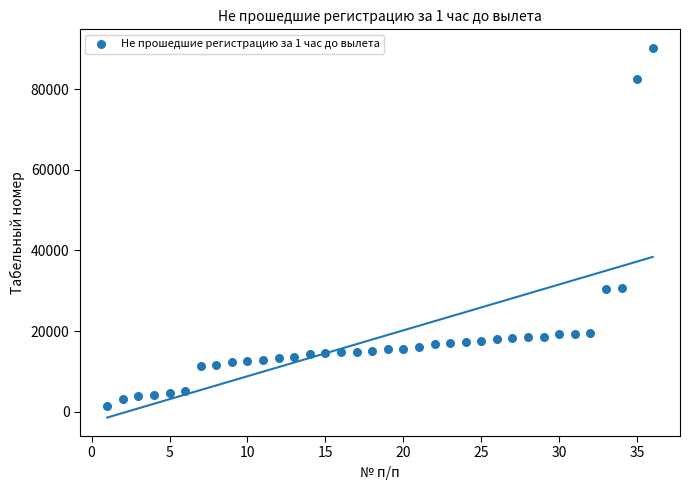

What is the range of Y values (max minus min)?

88955